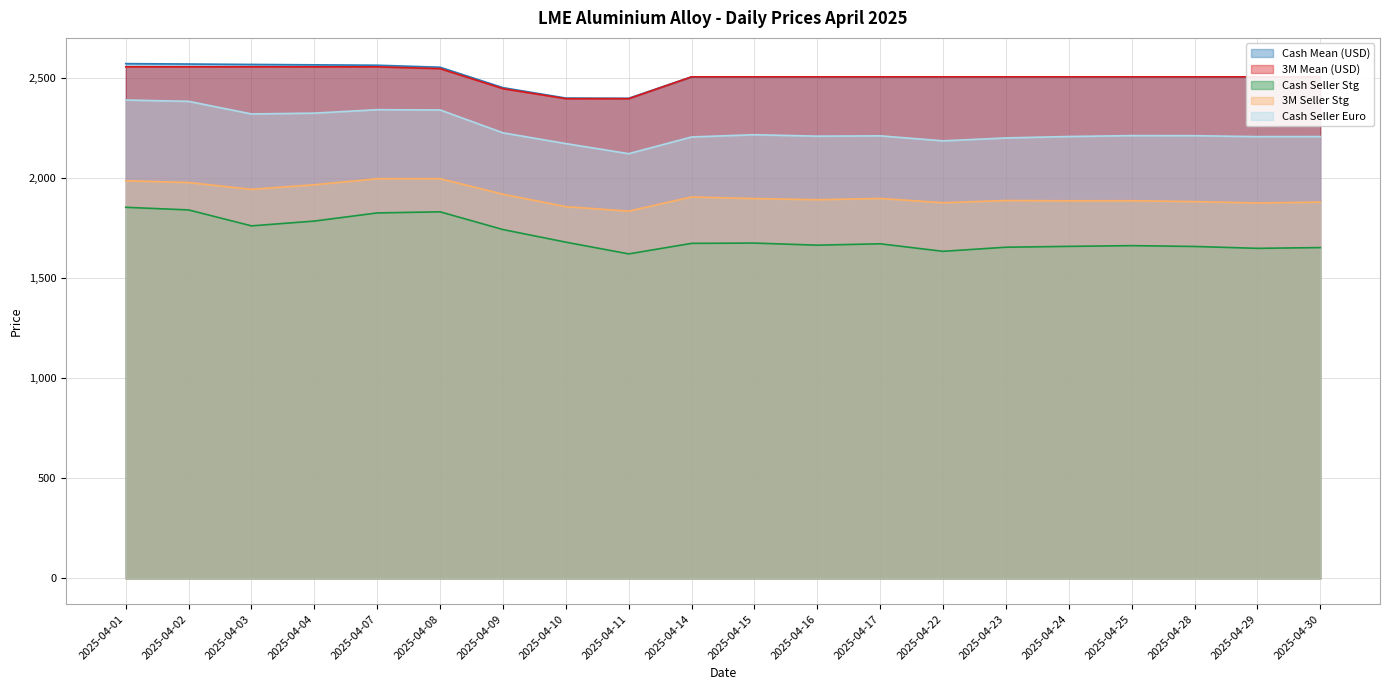

What is the difference between the second highest and minimum values in the 3M Seller Stg series?

161.7